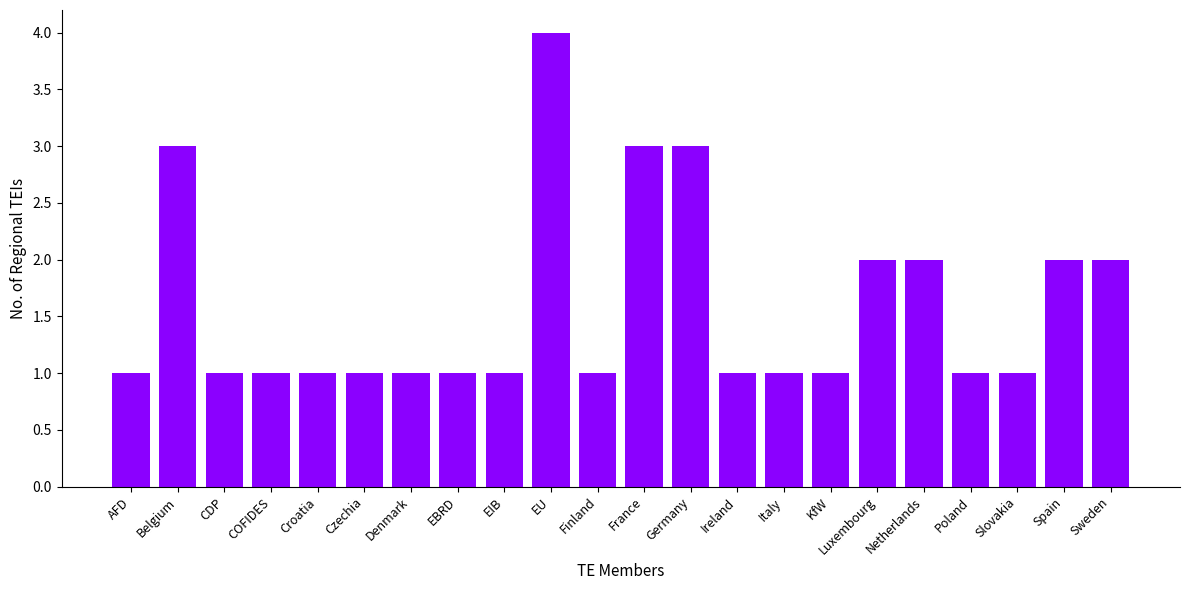

What is the value of the 16th bar from the left?

1